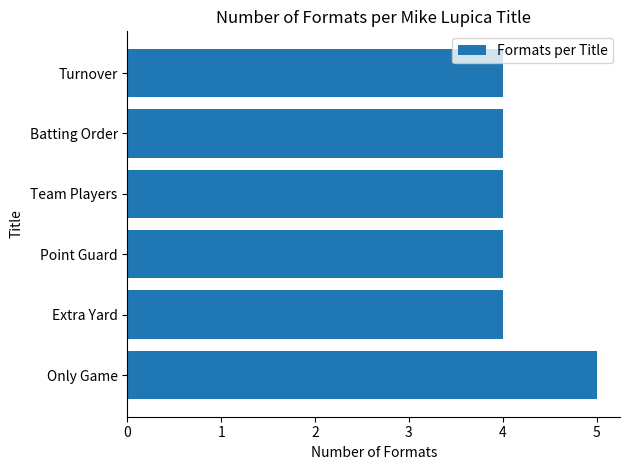

What value does the data have at Extra Yard?

4